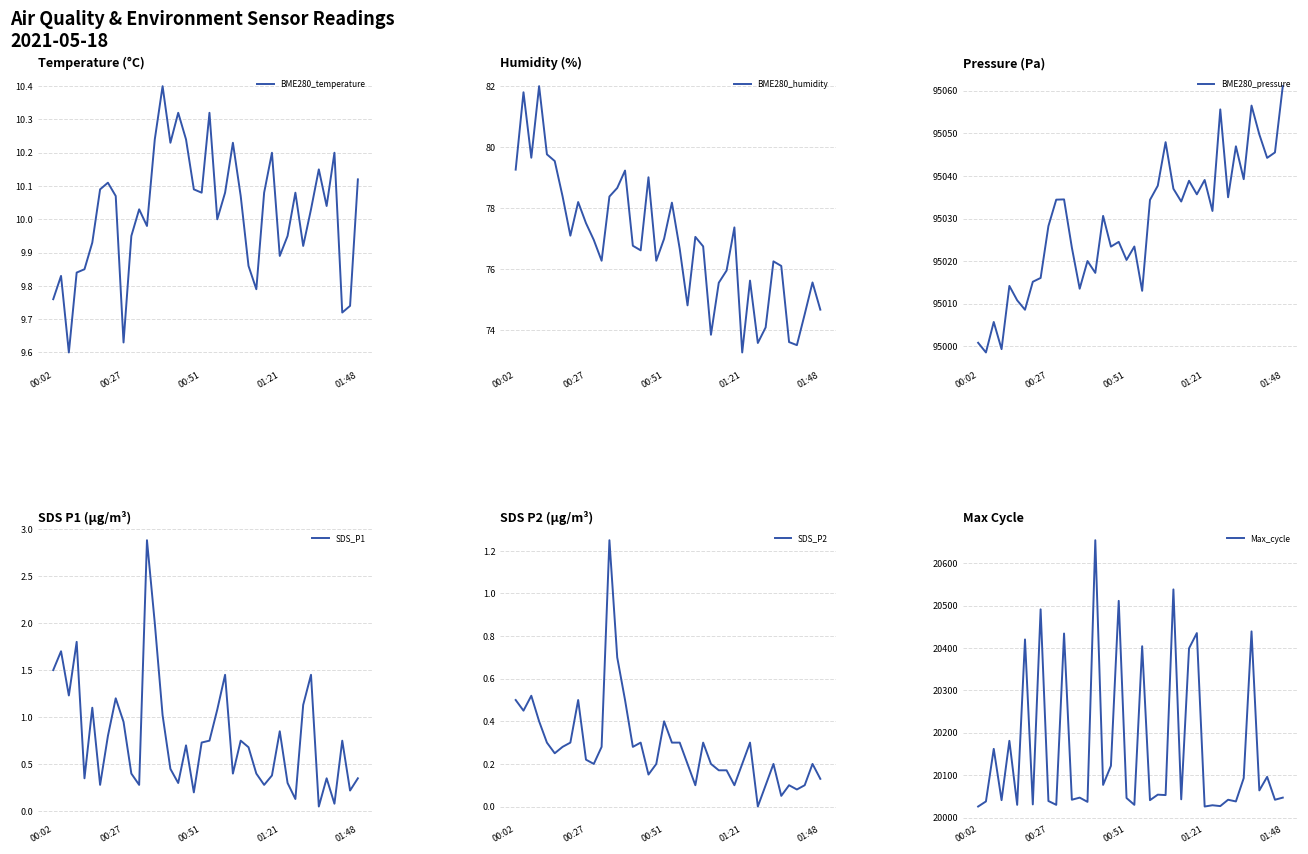

Which series changed the most between 35 and 38?

Max_cycle